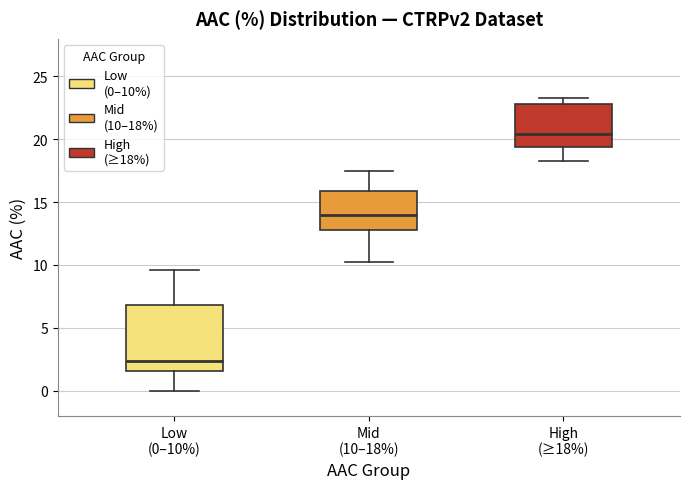

Where does the median line of the box for Low (0–10%) sit on the y-axis? The values are not printed on the chart, so give them approximately, as read against the axis.

2.5